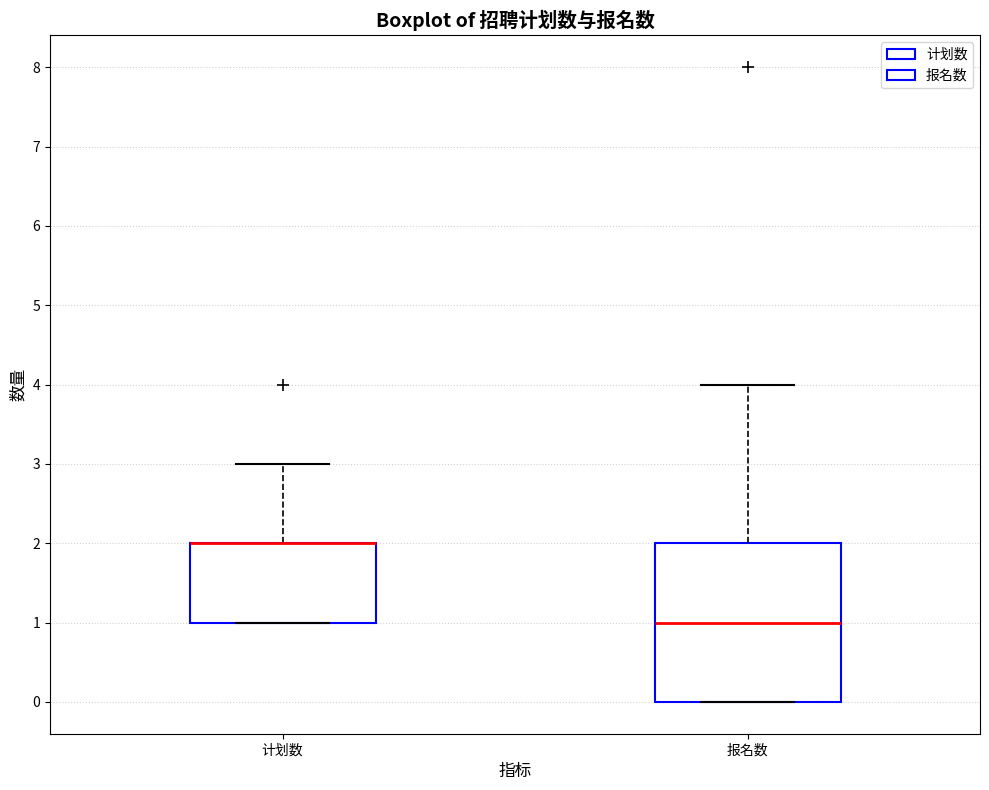

Where does the upper whisker of the box for 计划数 end on the y-axis? The values are not printed on the chart, so give them approximately, as read against the axis.

3